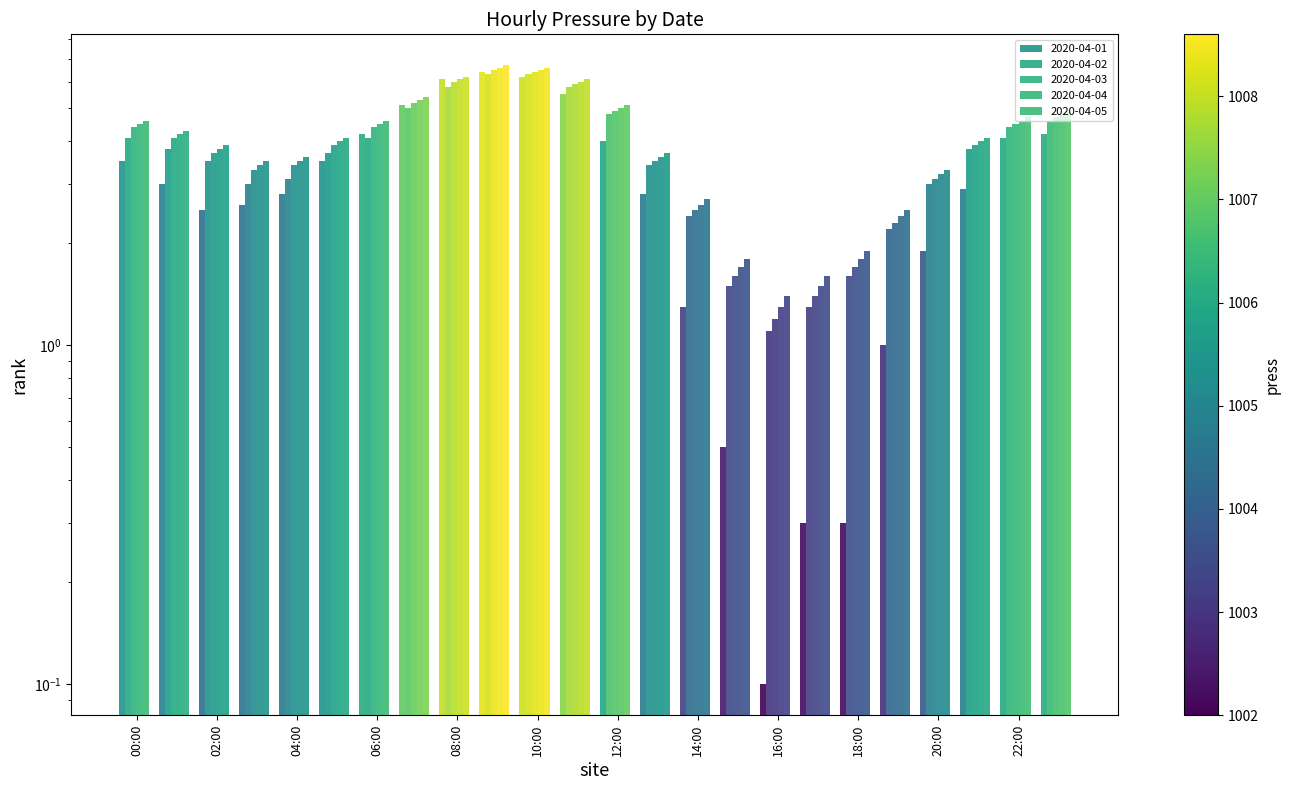

What is the sum of the 2020-04-05 values at 19:00 and 04:00?

6.1